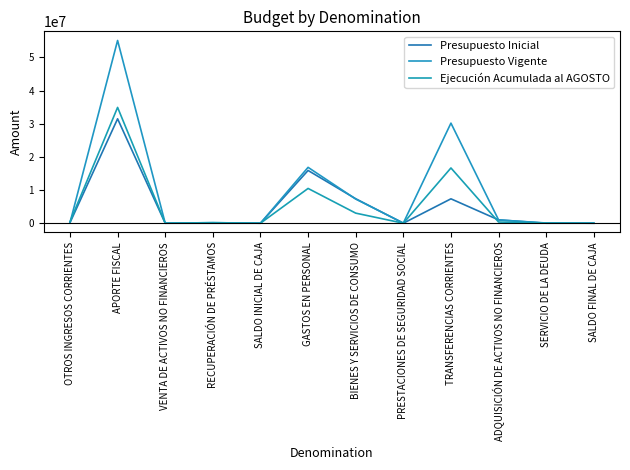

What is the sum of all Presupuesto Vigente values?

110903868